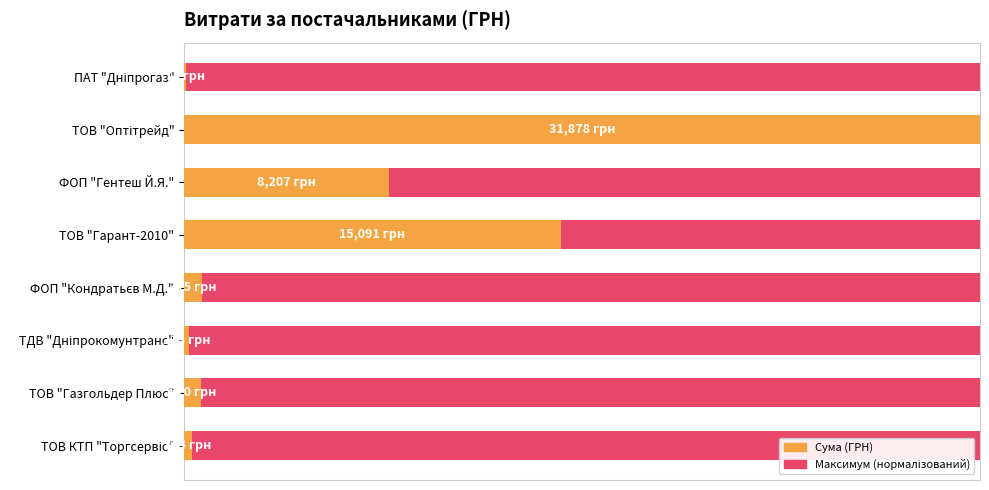

The value of Сума (ГРН) at ТОВ "Оптітрейд" is 0.5. True or false?

False